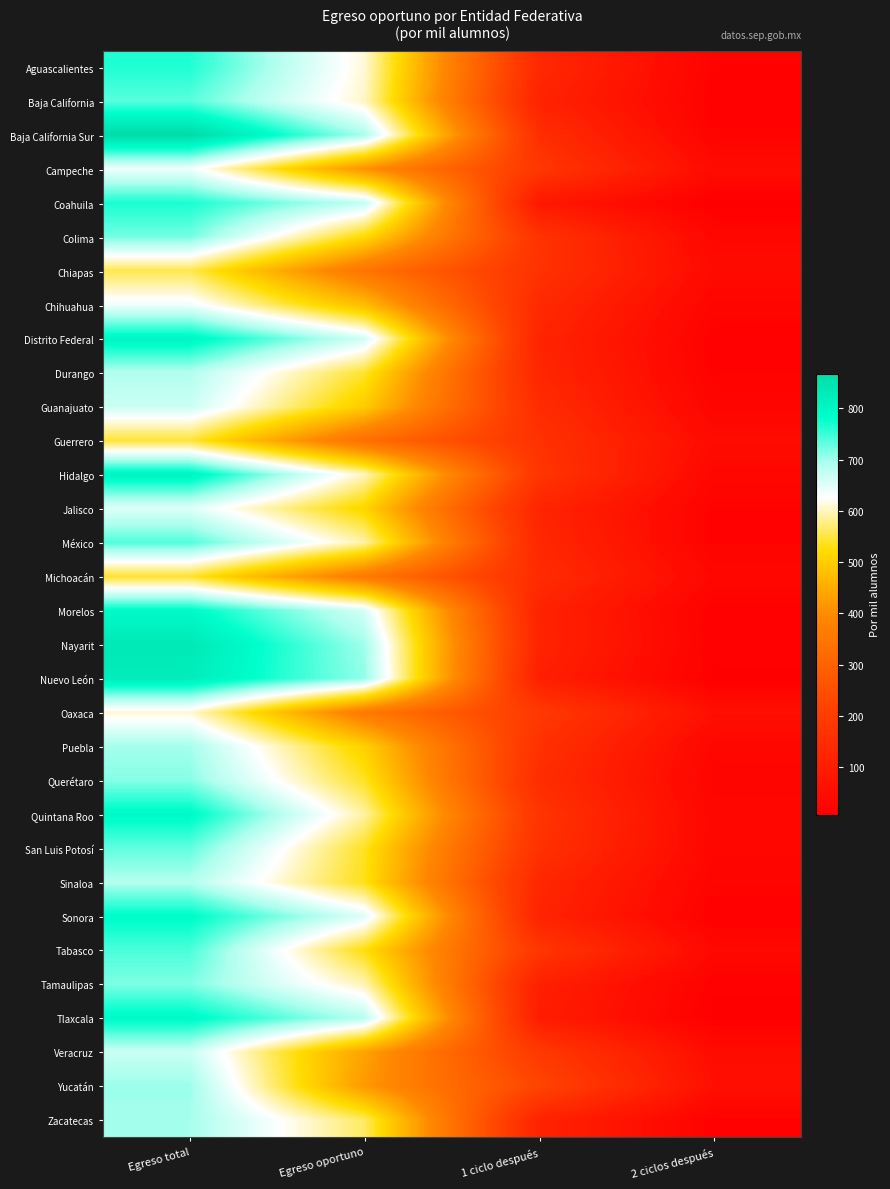

At Egreso total, list the series in order from smallest to largest.

Michoacán, Guerrero, Chiapas, Oaxaca, Campeche, Chihuahua, Jalisco, Guanajuato, Veracruz, Sinaloa, Durango, Zacatecas, Puebla, Yucatán, Querétaro, Tamaulipas, Colima, San Luis Potosí, Baja California, México, Tabasco, Aguascalientes, Coahuila, Sonora, Morelos, Tlaxcala, Quintana Roo, Distrito Federal, Hidalgo, Nuevo León, Nayarit, Baja California Sur